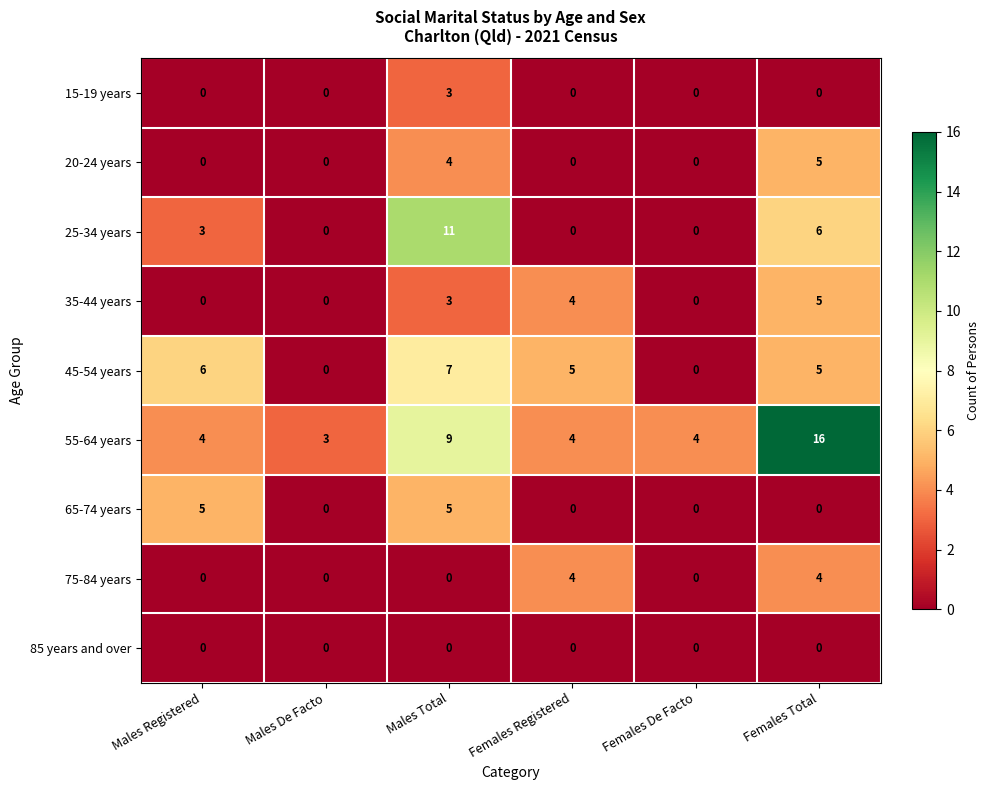

What is the total value across all series at Males Total?

42